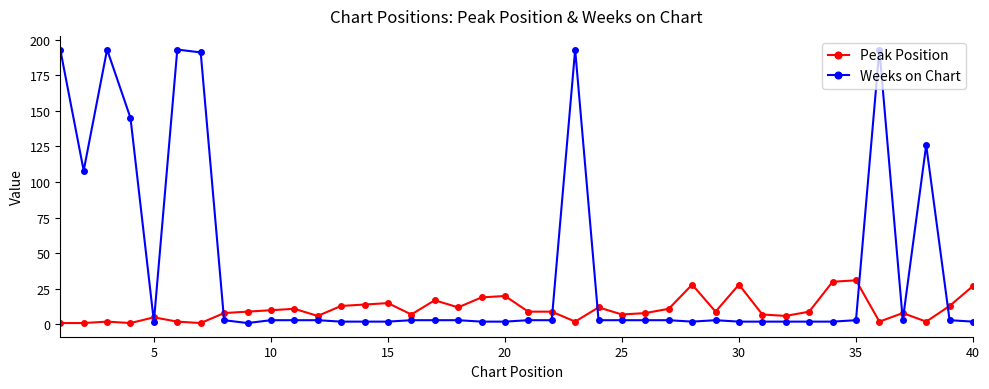

True or false: Peak Position and Weeks on Chart cross at least once.

True